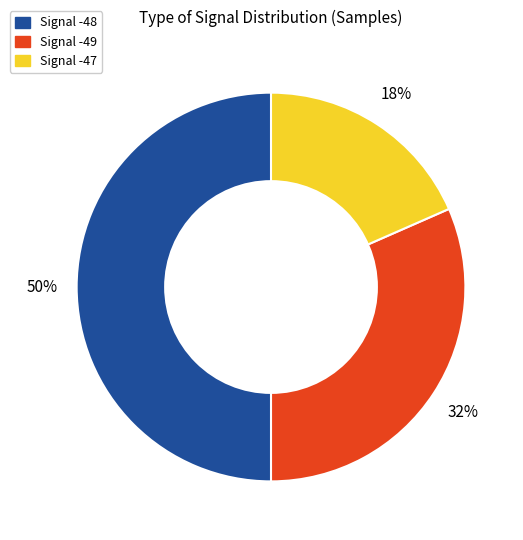

To the nearest percent, what is the average slice percentage?

33%